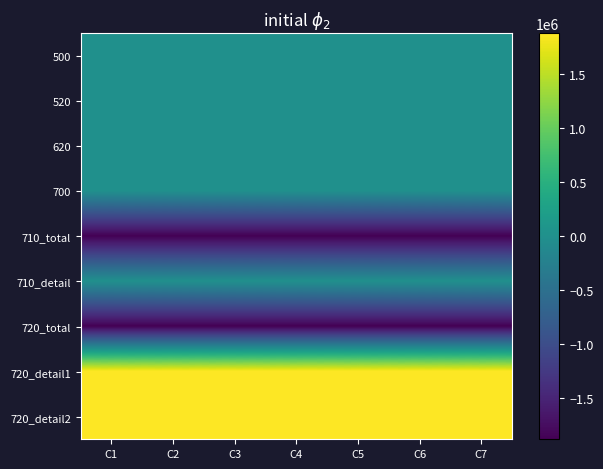

At how many categories does at least one series exceed 1762670?

7